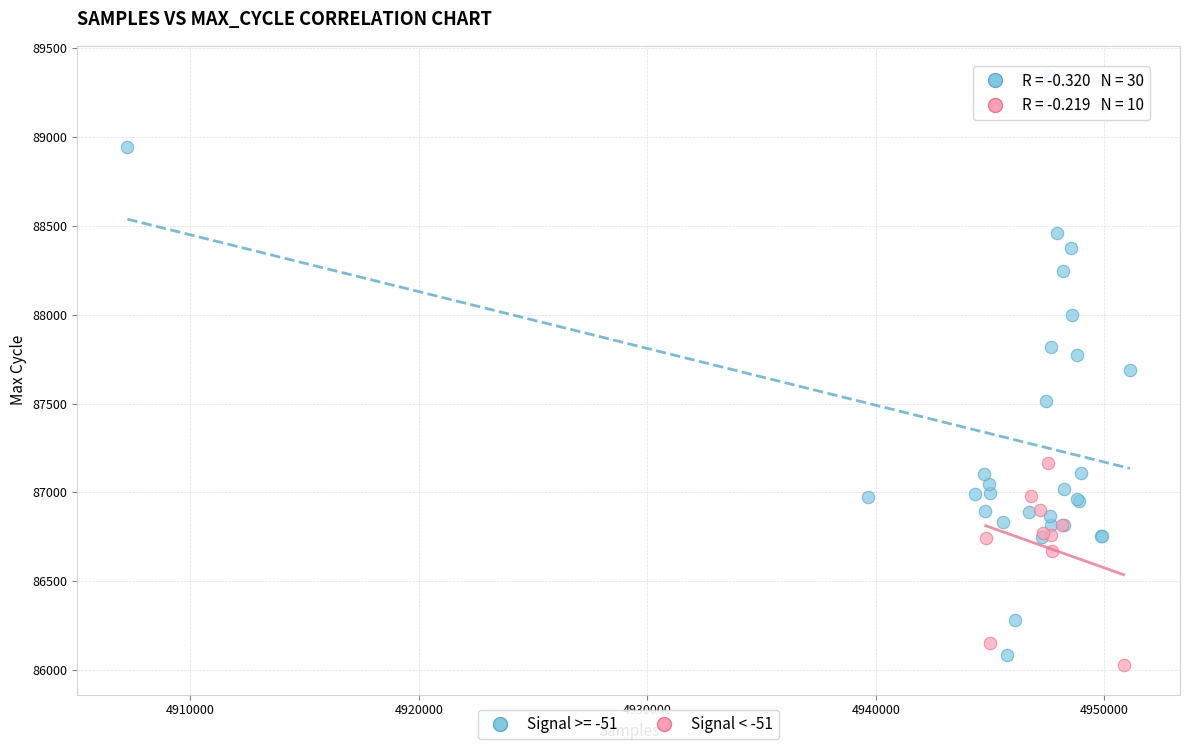

Which series reaches the maximum Y coordinate?

Signal >= -51